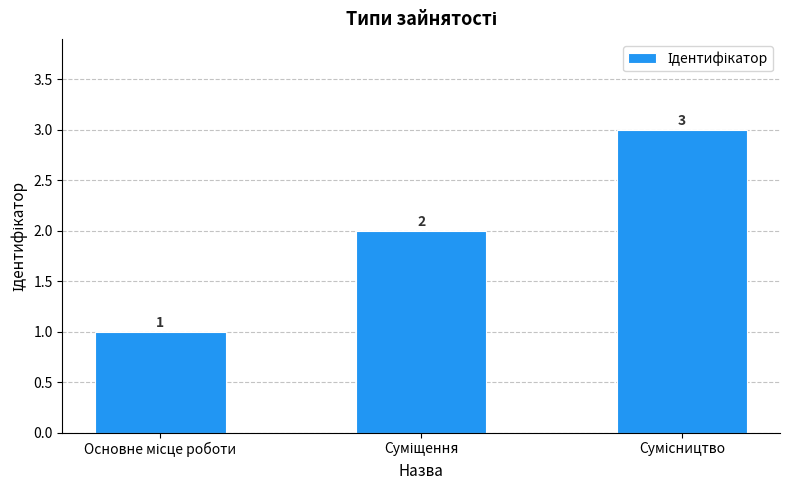

What is the difference between the second highest and minimum values?

1